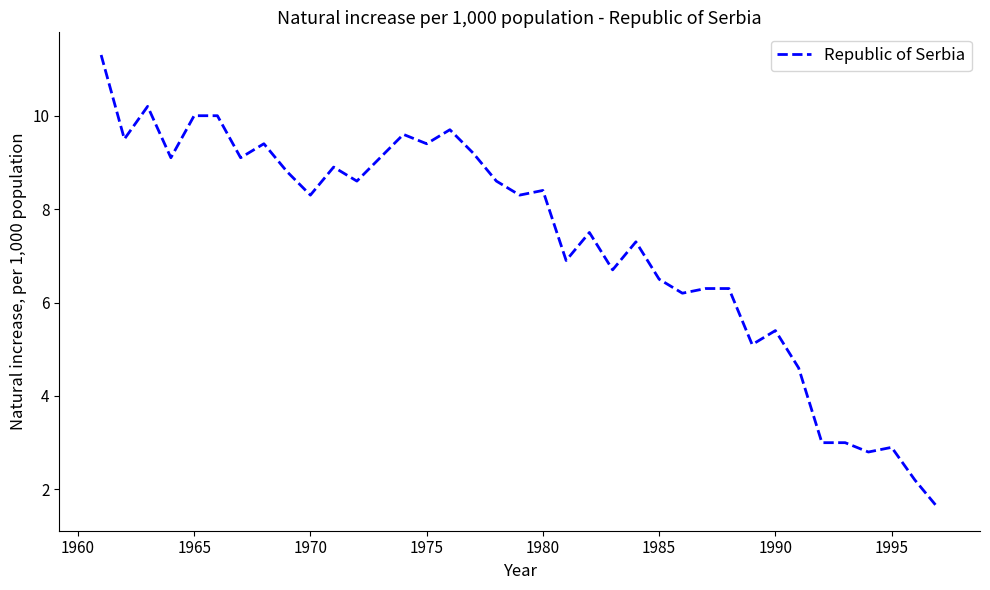

What is the average value?

7.3